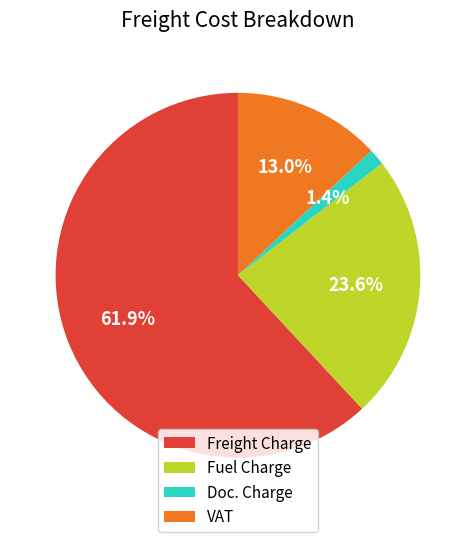

Rank the categories by value from highest to lowest.

Freight Charge, Fuel Charge, VAT, Doc. Charge